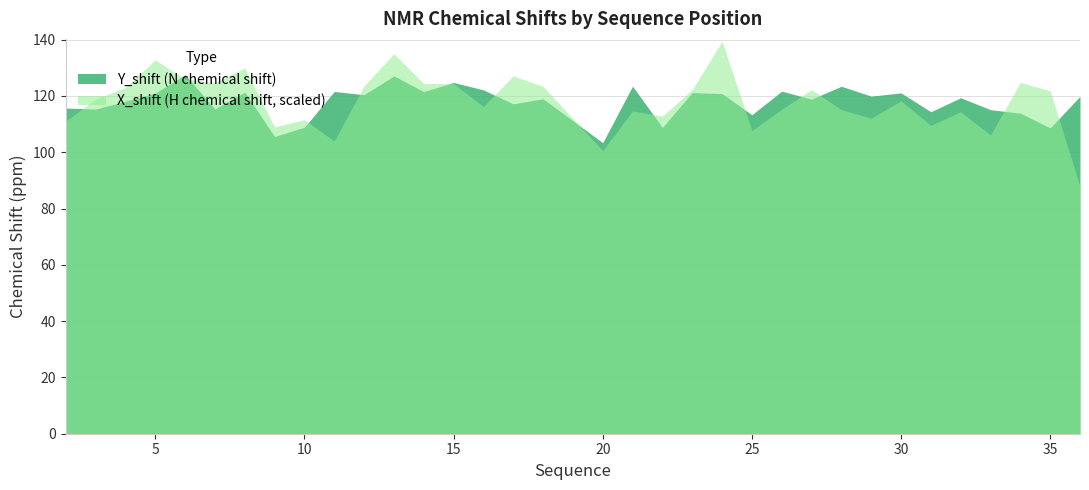

Is the value of X_shift (H chemical shift, scaled) at 5 greater than the value of Y_shift (N chemical shift) at 5?

Yes